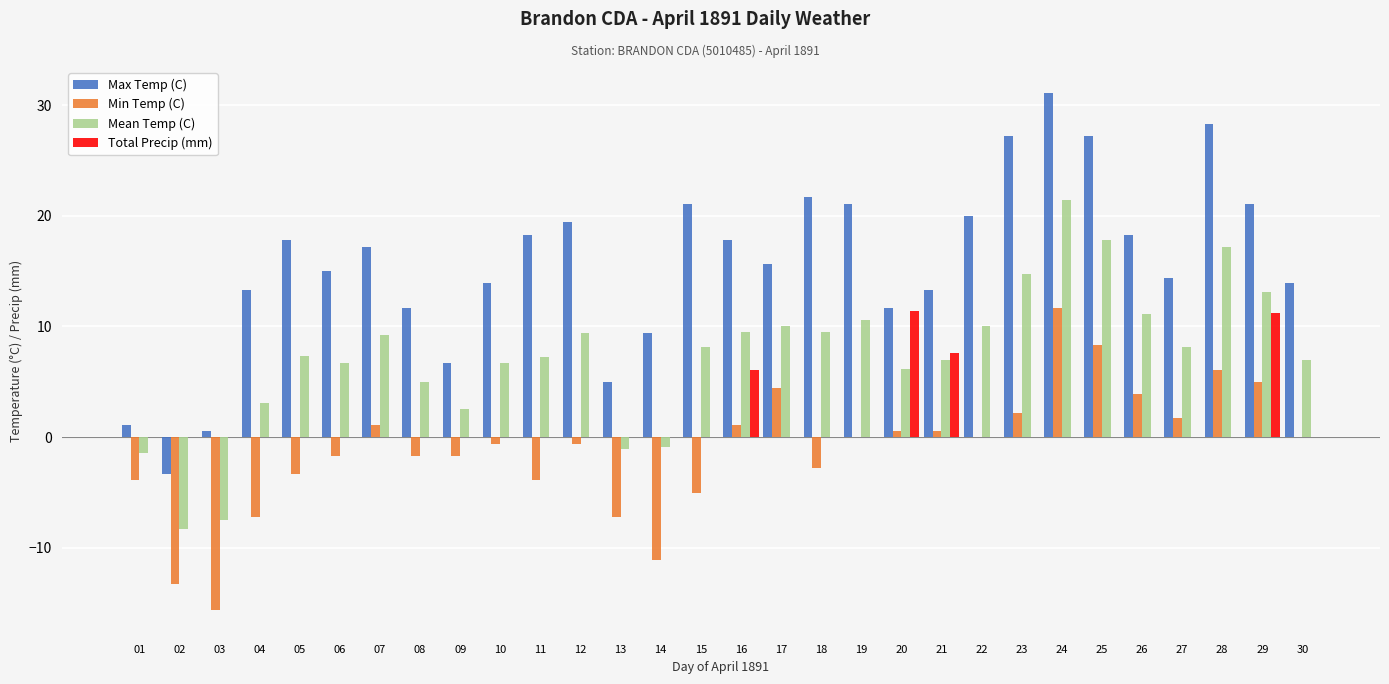

What is the maximum value for Max Temp (C)?

31.1